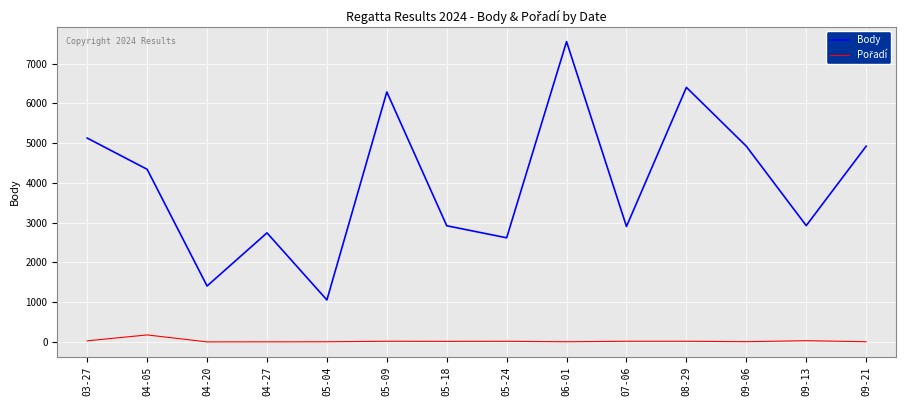

At which category is the sum across all series the highest?

06-01